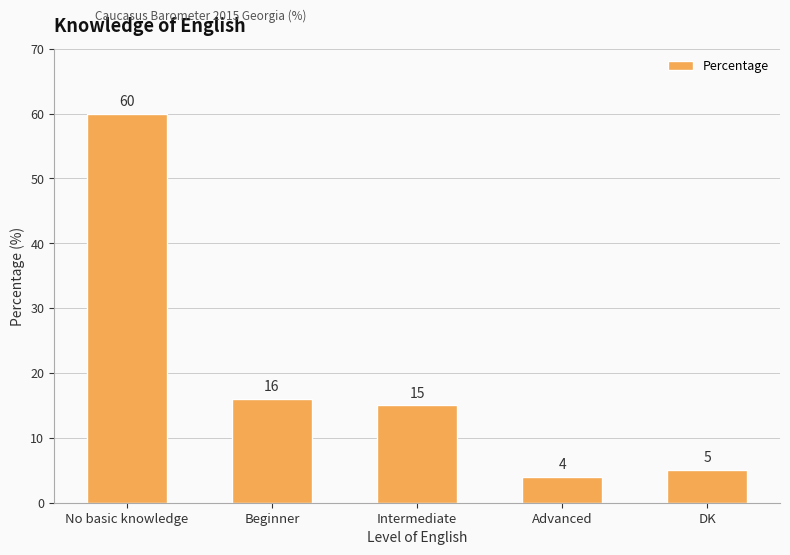

Between No basic knowledge and Advanced, which is larger?

No basic knowledge